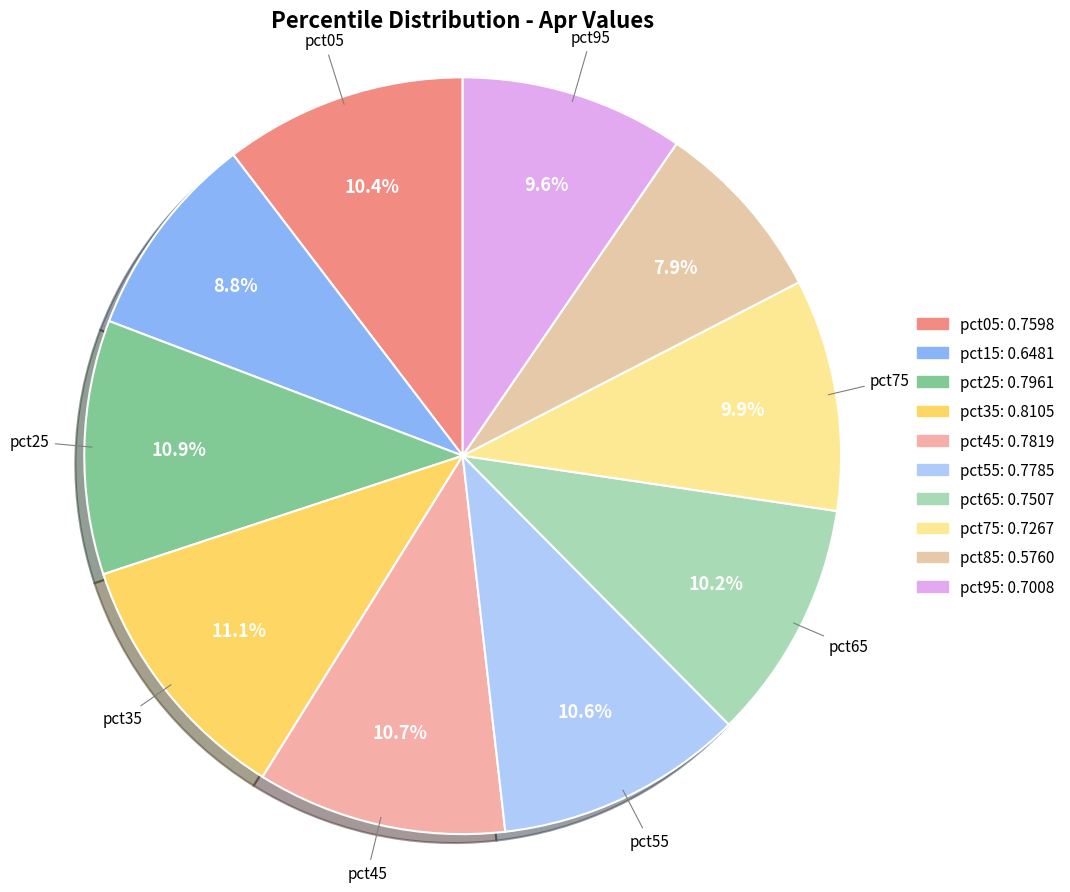

What percentage is the pct95 slice, to the nearest percent?

10%